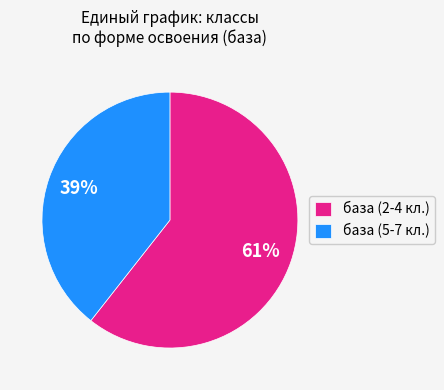

Does any single category account for the majority?

Yes